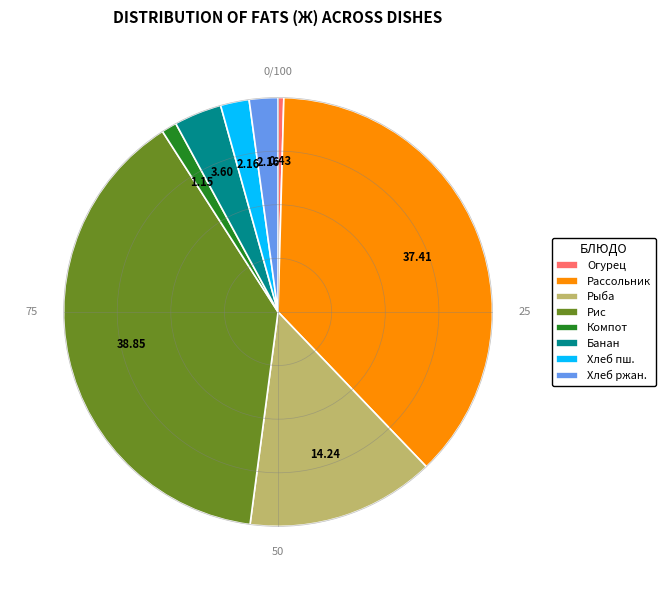

Which has a higher value, Банан or Рассольник?

Рассольник